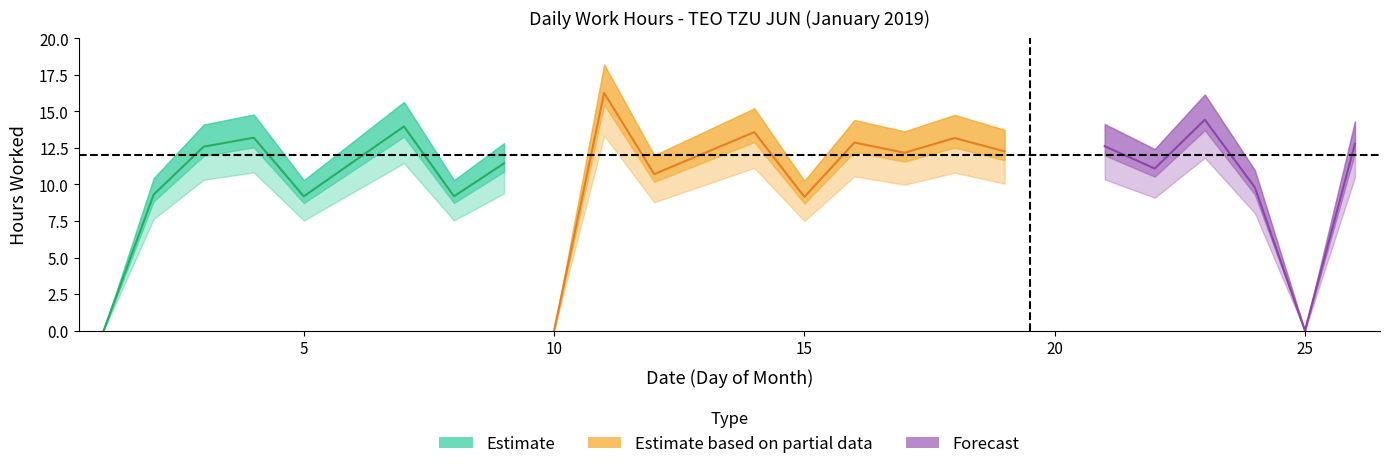

What is the ratio of the value at 26 to the value at 19?

1.0